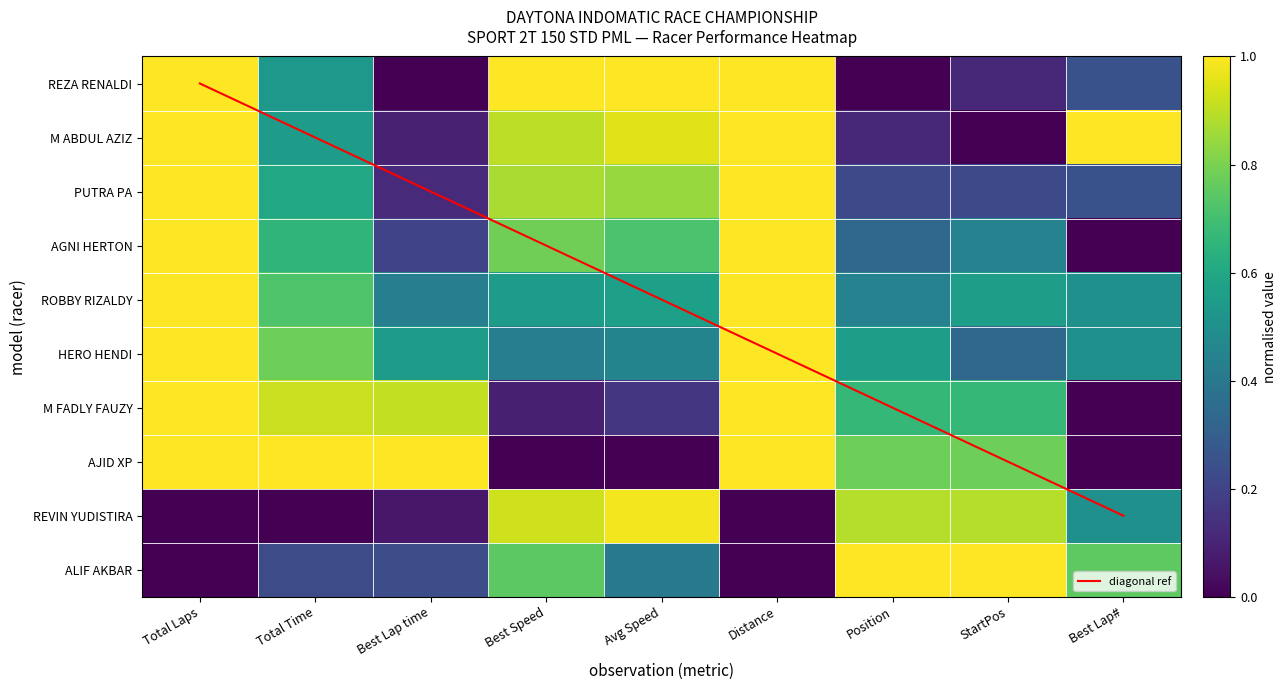

How many AJID XP values are between 0 and 1?

9